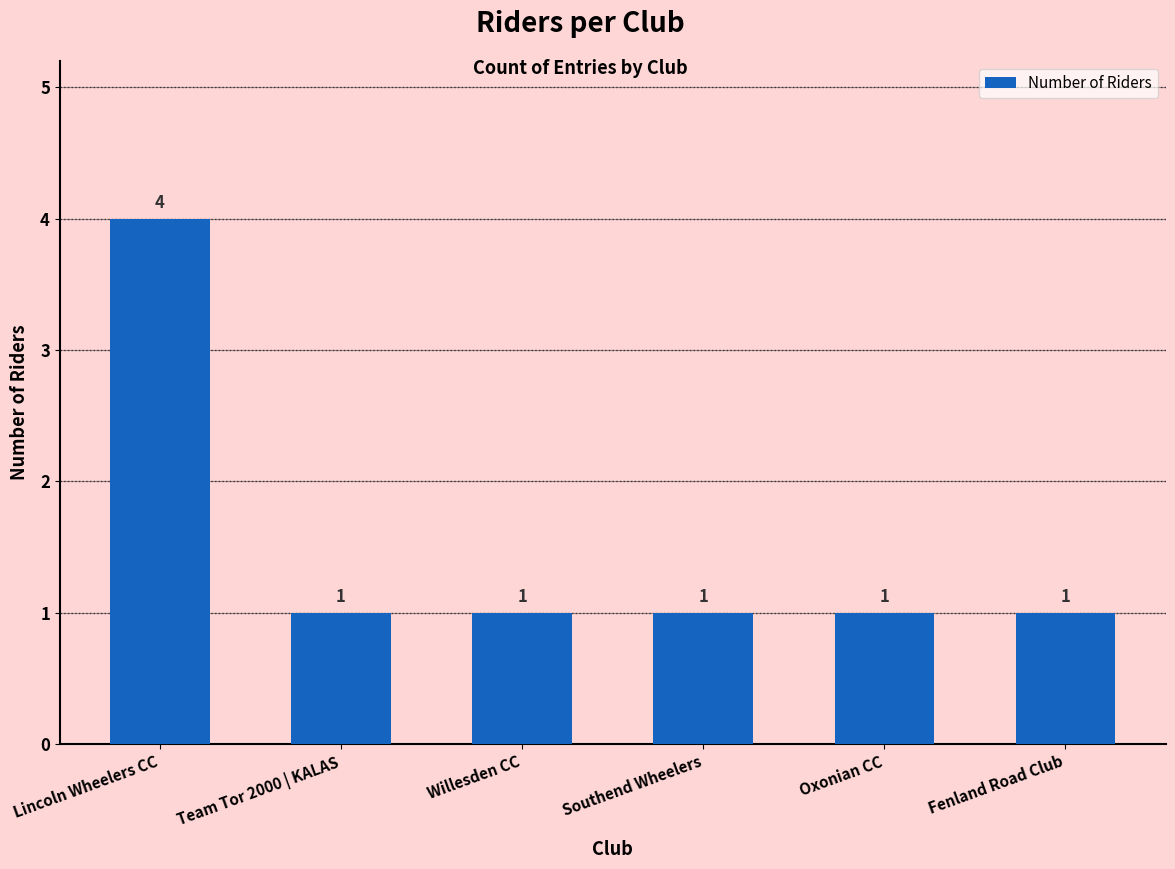

What is the average value?

2